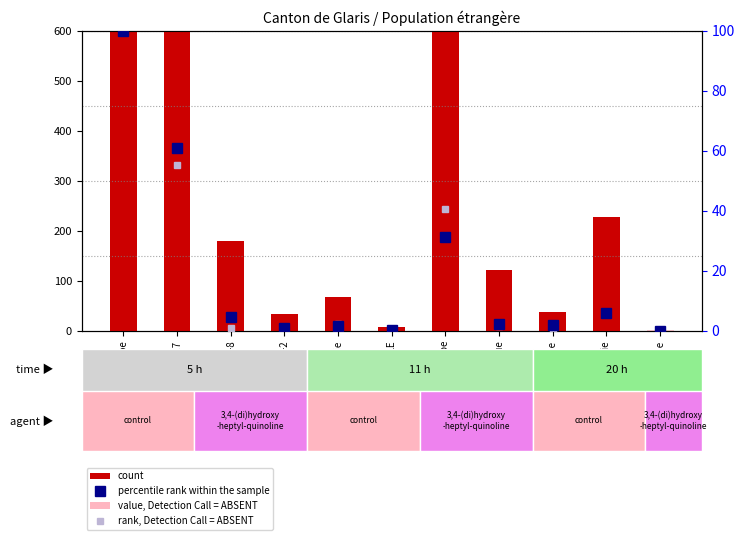

True or false: count has a value of 121.0 at Afrique.

True